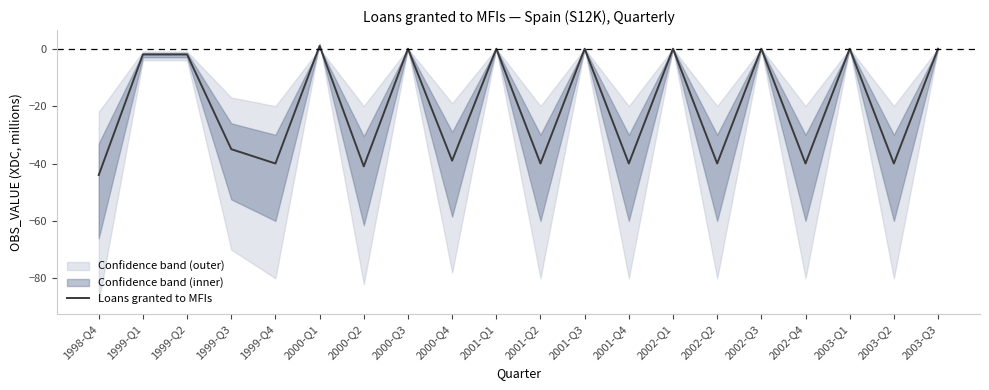

What is the value of the 15th point from the left?

-40